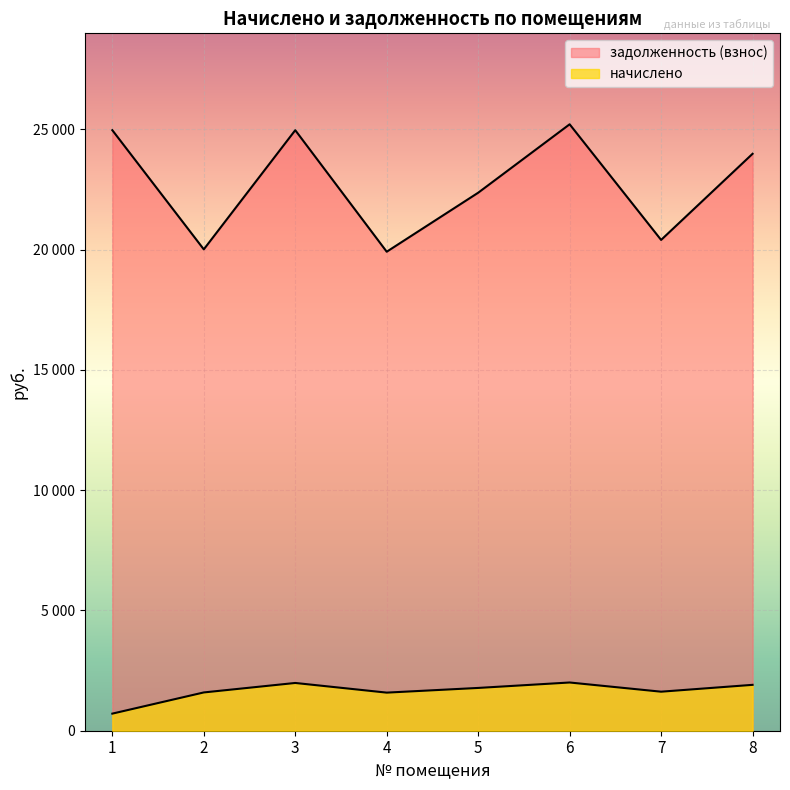

At 7, list the series in order from smallest to largest.

начислено, задолженность (взнос)